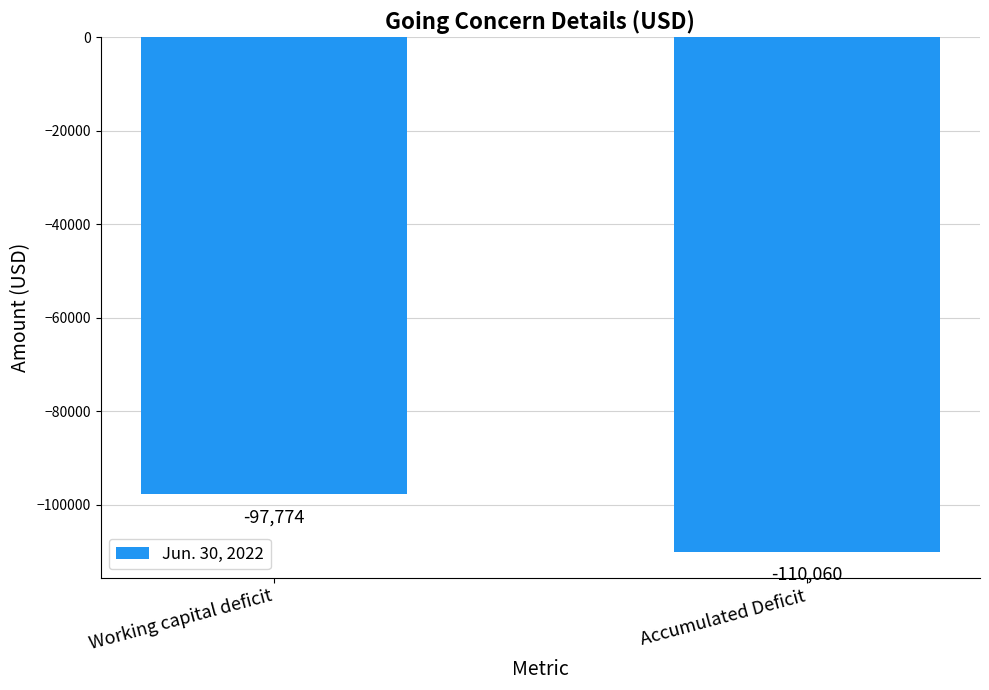

What is the value of the 1st bar from the left?

-97774